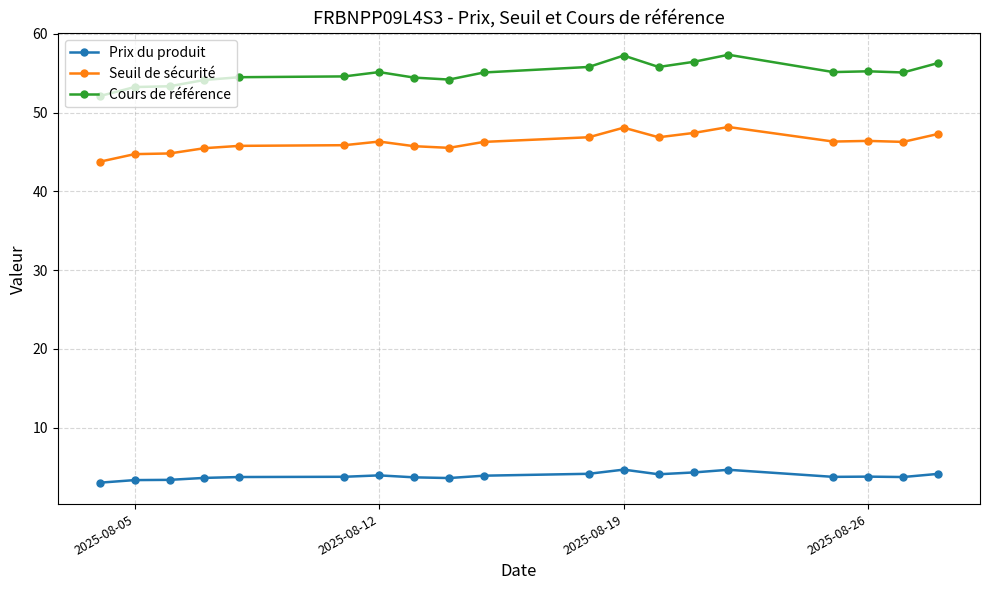

What is the smallest value displayed?

3.0